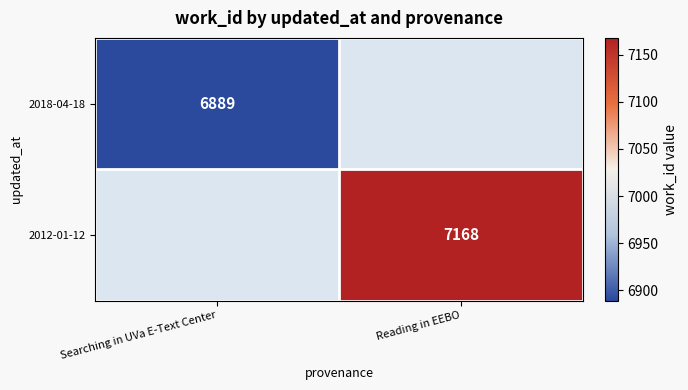

Is the value of 2012-01-12 at Reading in EEBO greater than the value of 2018-04-18 at Searching in UVa E-Text Center?

Yes